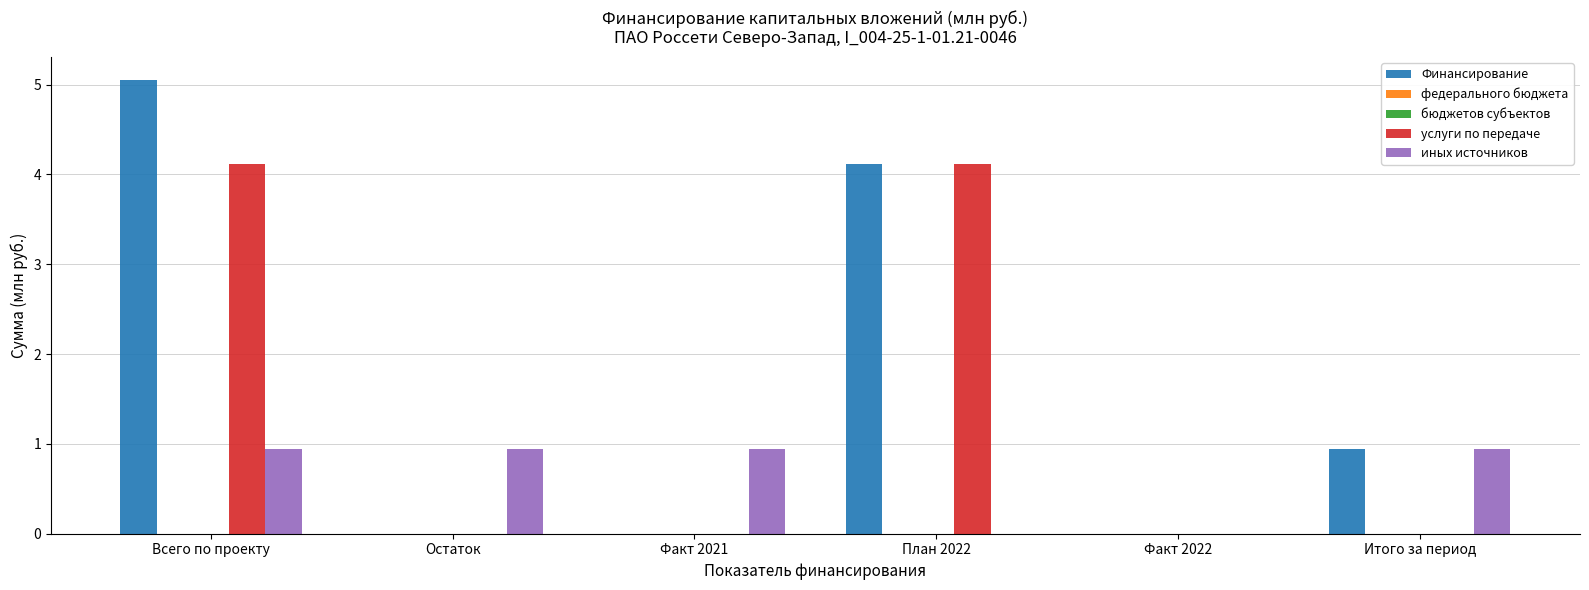

Which has a higher value, Итого за период or Факт 2022?

Итого за период